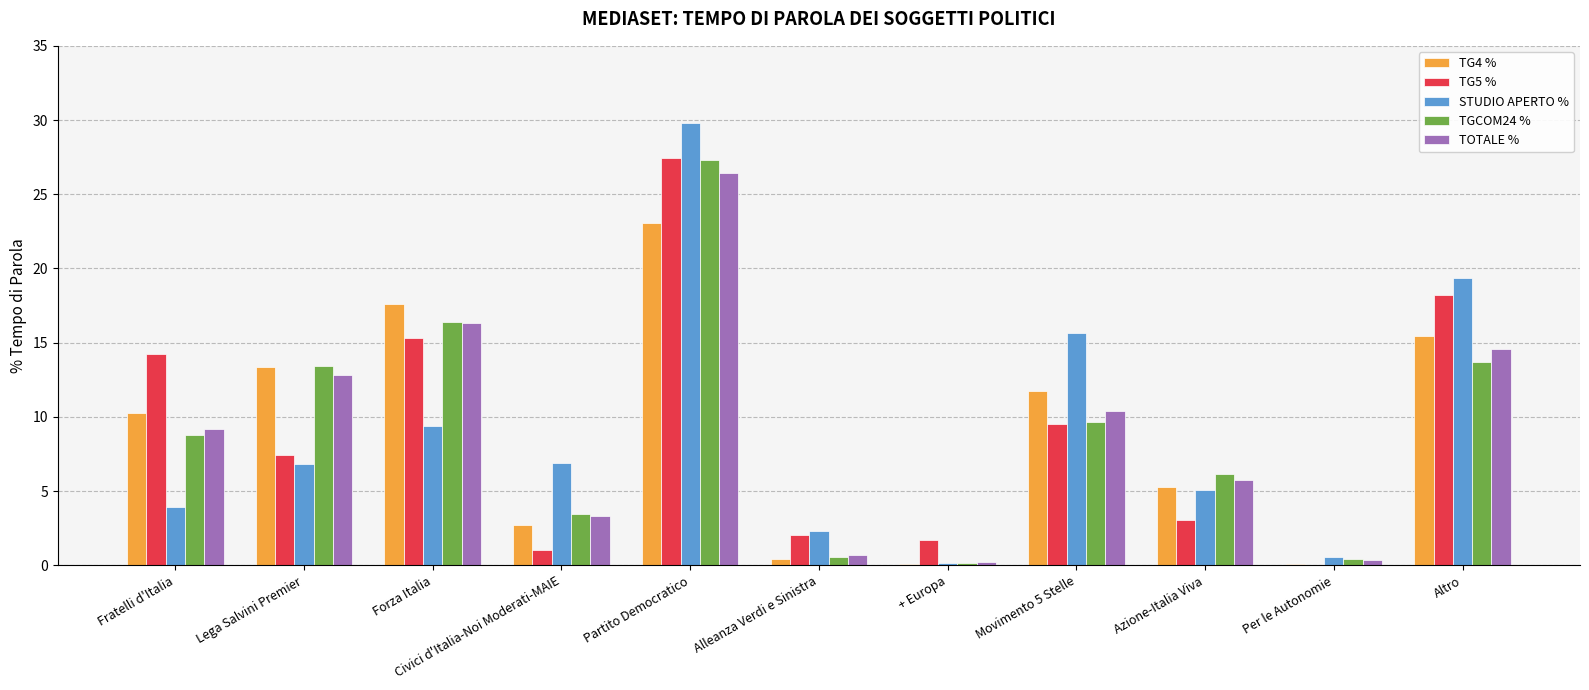

What is the sum of all STUDIO APERTO % values?

100.0